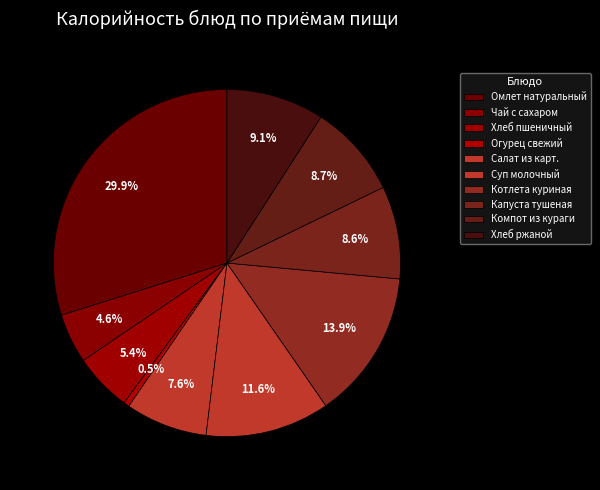

To the nearest percent, what portion does Омлет натуральный represent?

30%